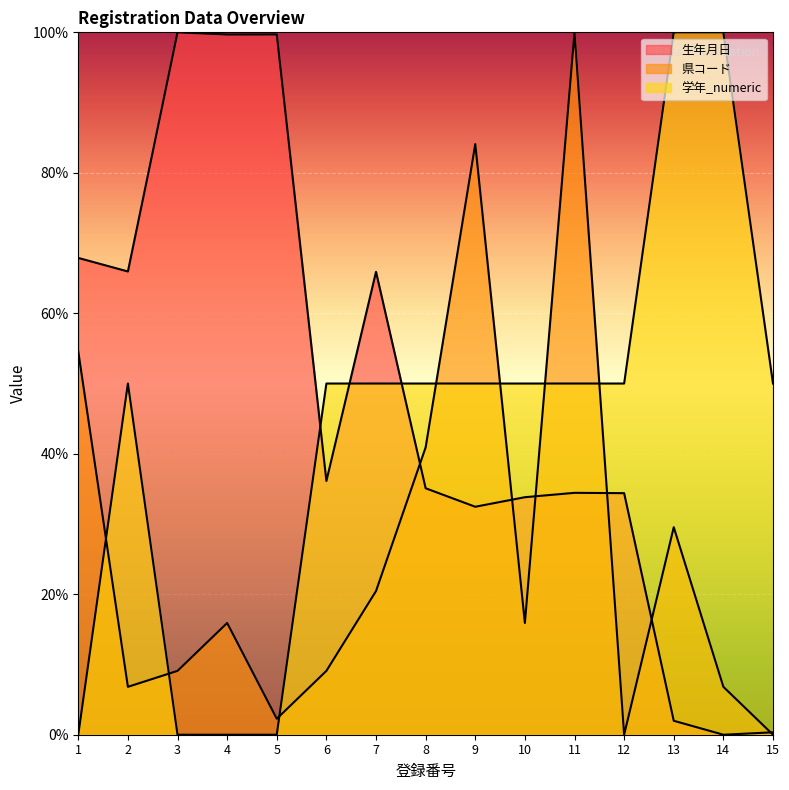

Is it true that 学年_numeric equals 50.0 at 6?

True